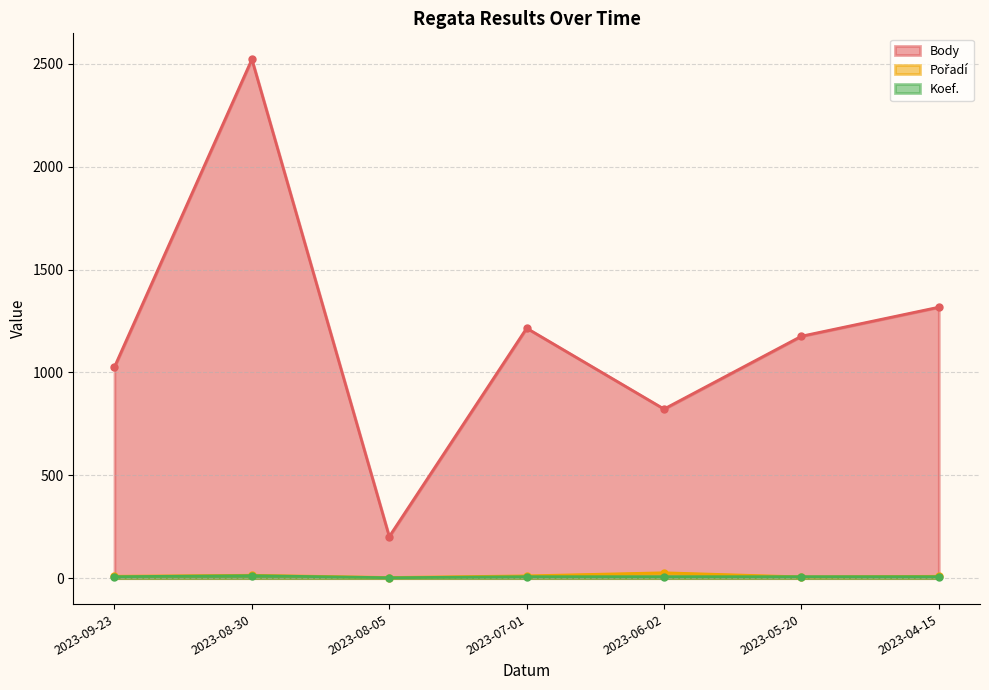

What is the difference between the highest and lowest values at 2023-08-30?

2510